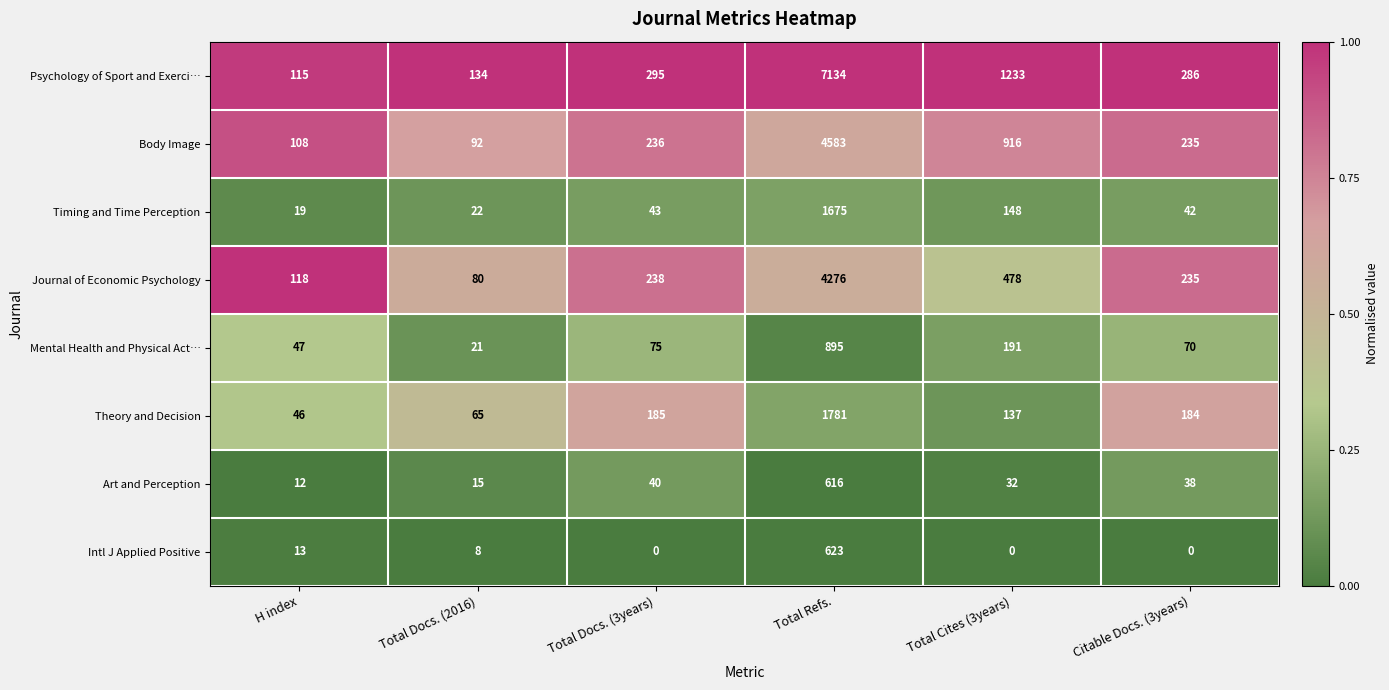

What is the spread (max minus min) of values at H index?

106